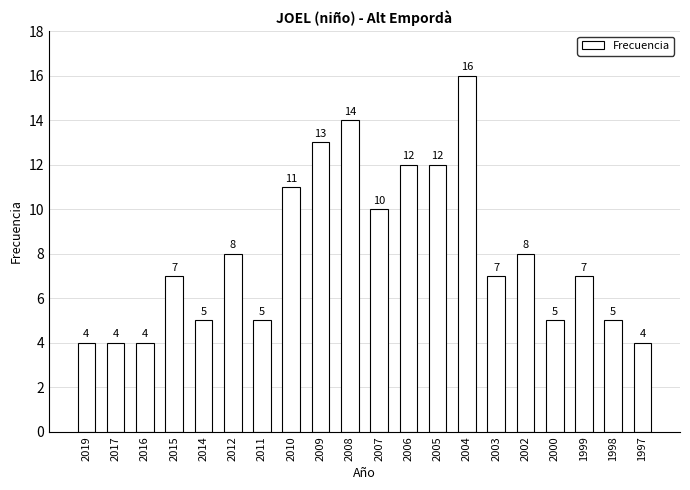

What is the maximum value shown in the chart?

16